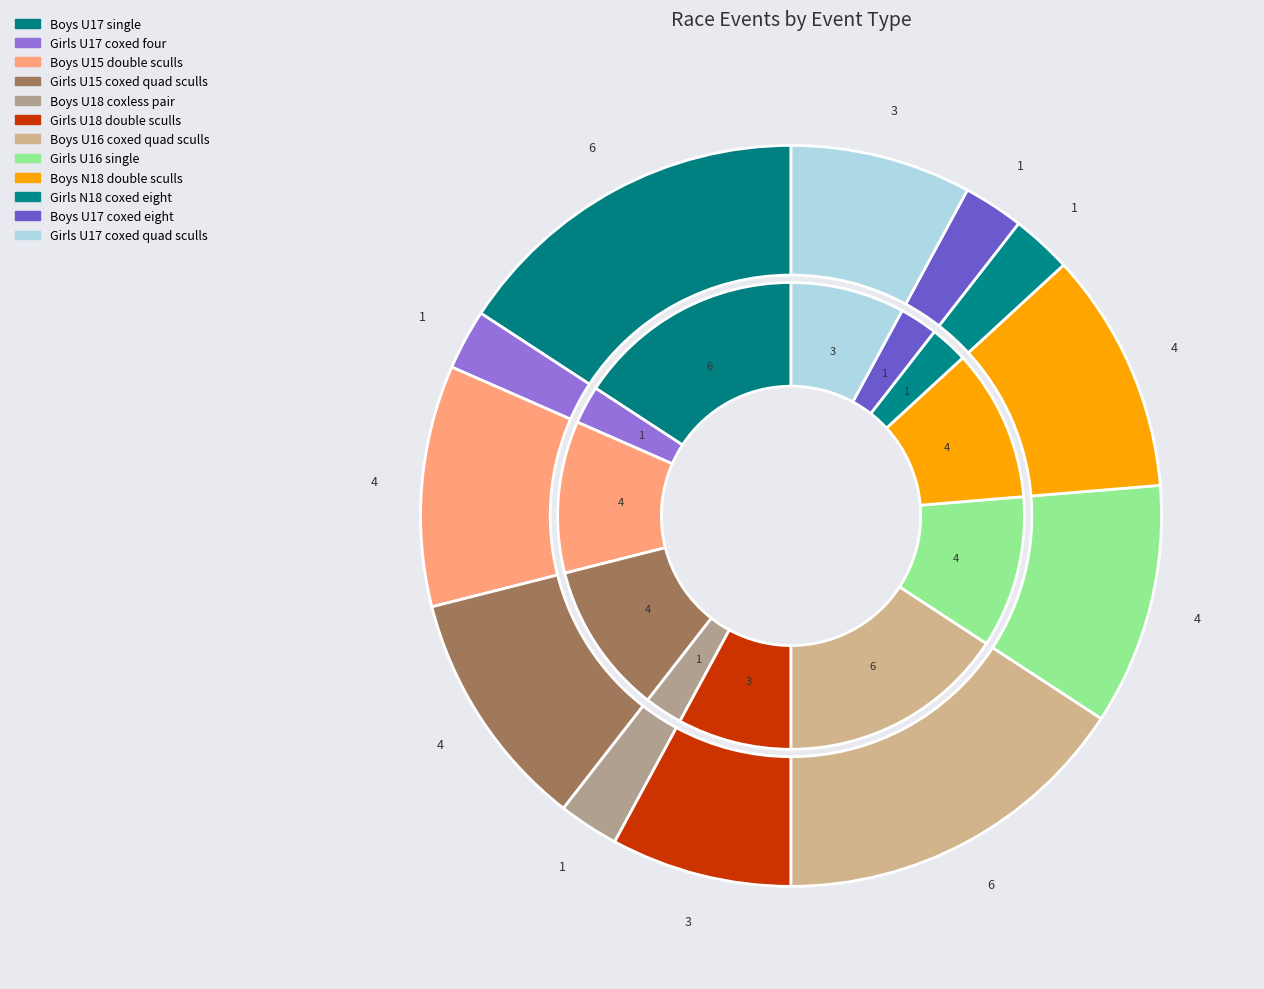

To the nearest percent, what portion does Girls U17 coxed four represent?

3%